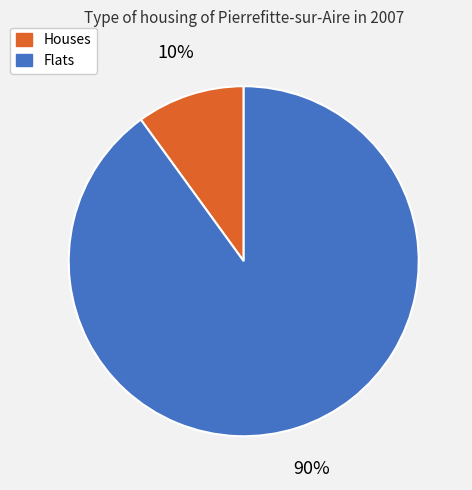

Does any single category account for the majority?

Yes